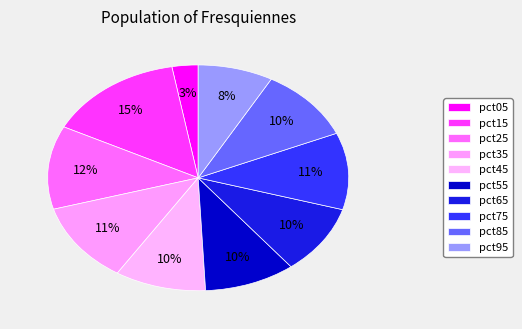

Count the number of slices in the pie.

10